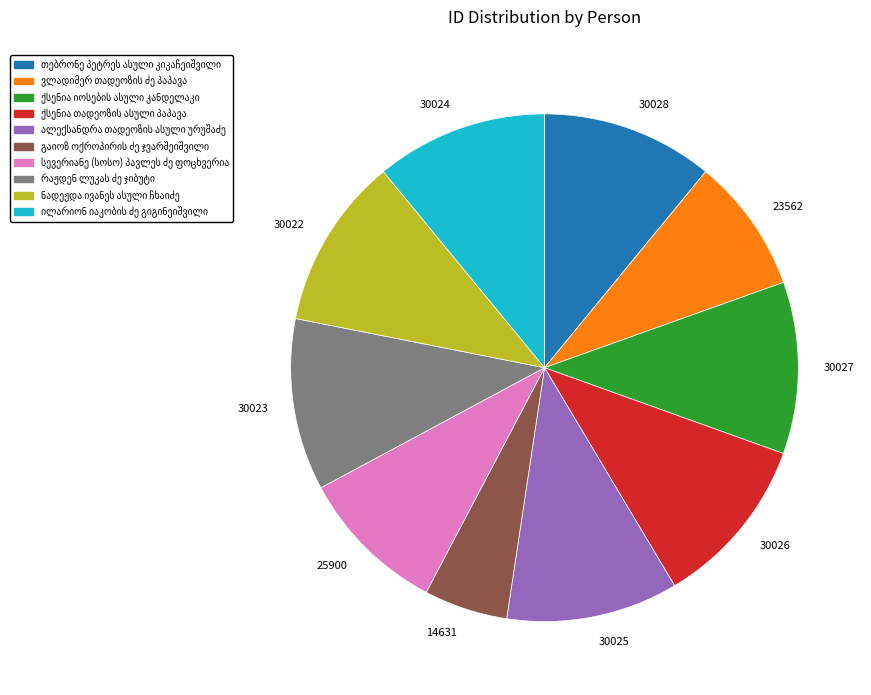

Approximately how many times larger is the value at 30022 compared to 30026?

1.0